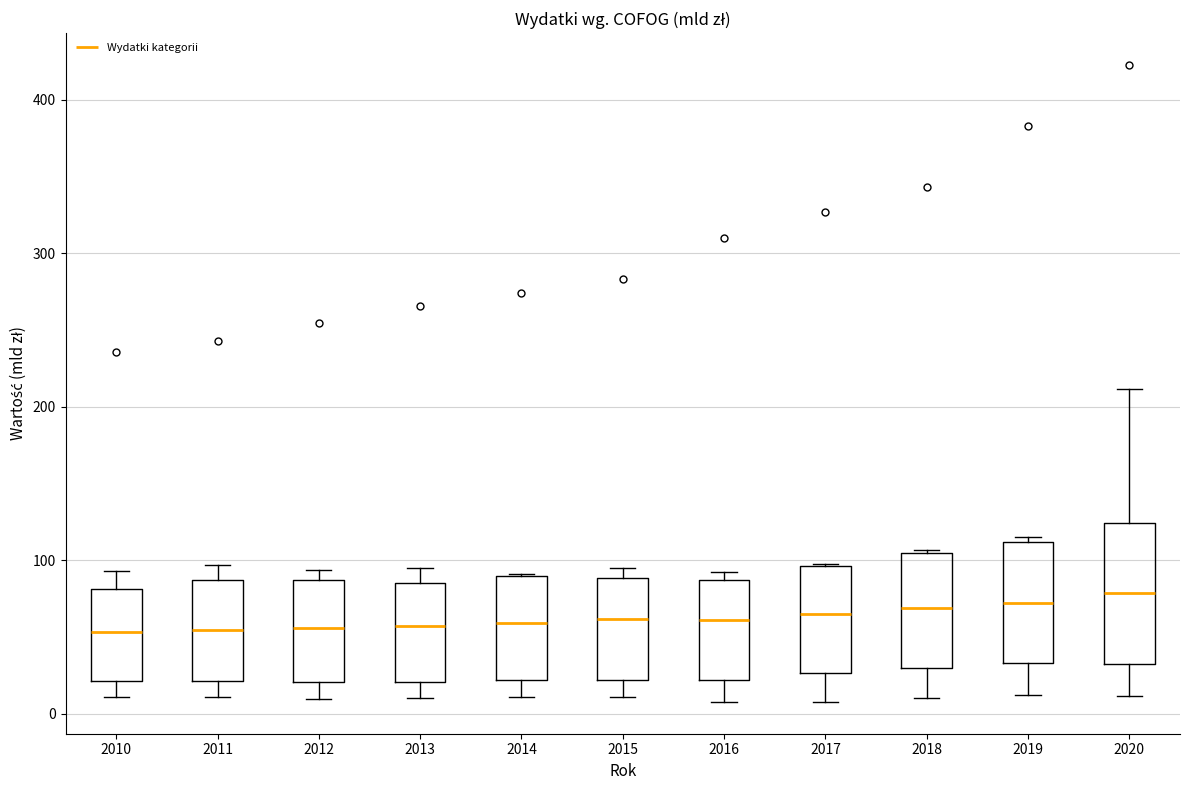

Comparing the boxes themselves (not the whiskers), which one is the tallest?

2020